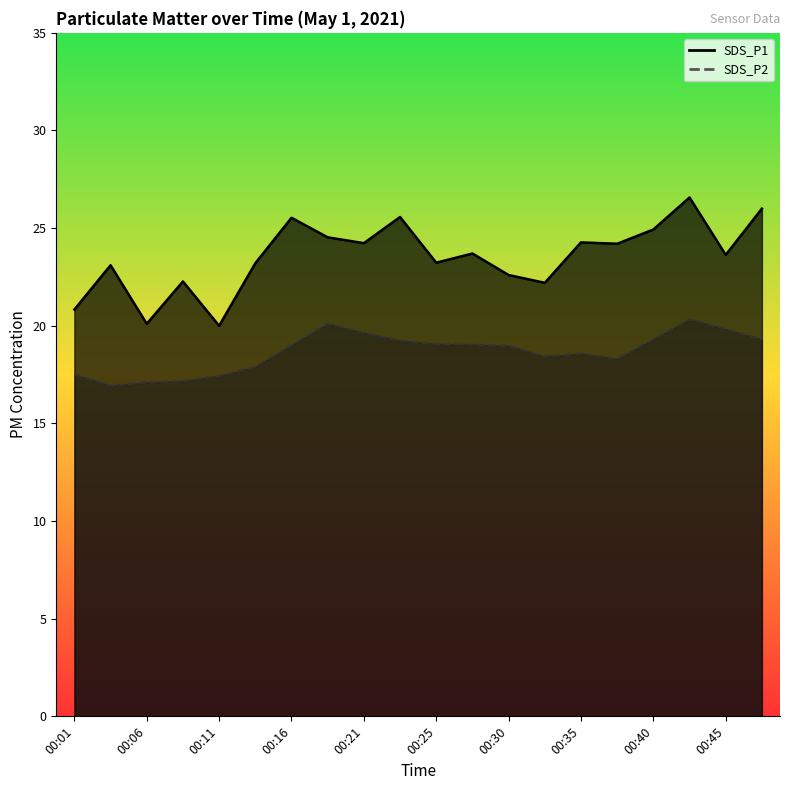

True or false: SDS_P2 and SDS_P1 cross at least once.

False